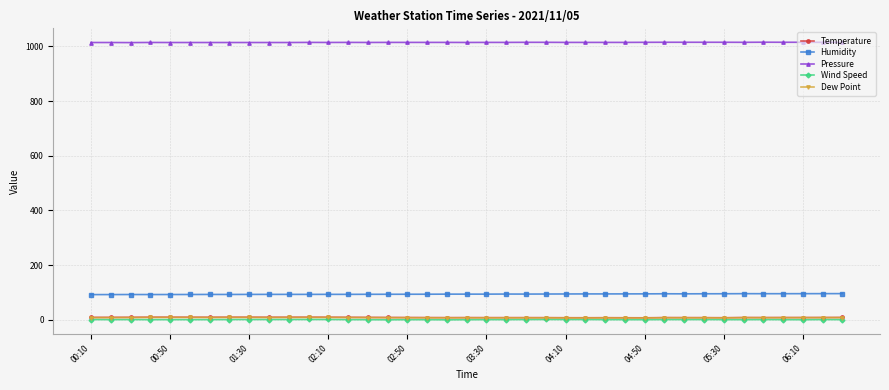

Count the number of categories in the chart.

39